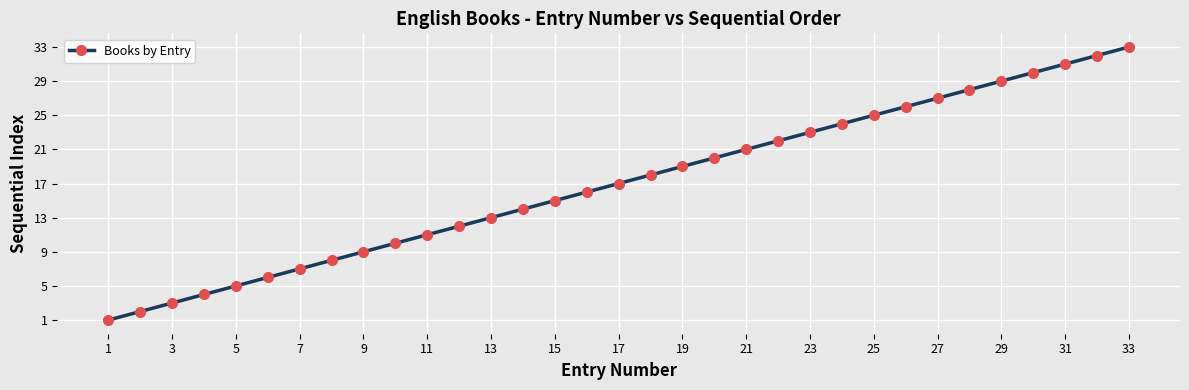

What is the maximum value shown in the chart?

33